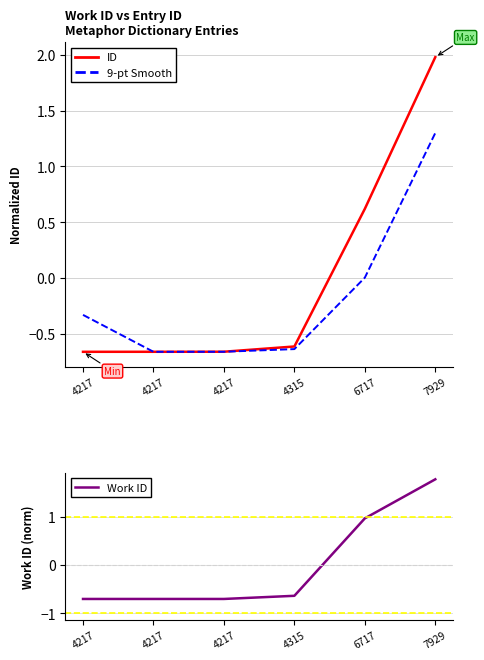

Rank the series at 4217 from highest to lowest value.

9-pt Smooth, ID, Work ID